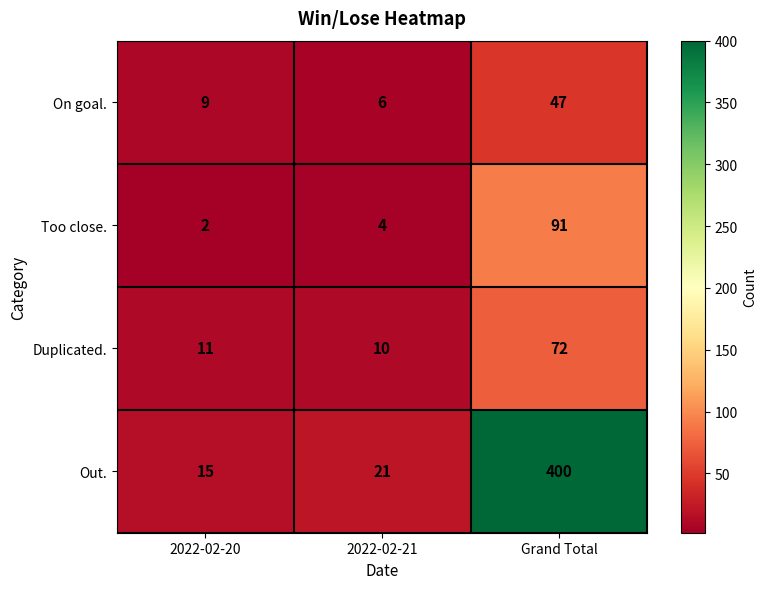

Which series has the largest total across all categories?

Out.